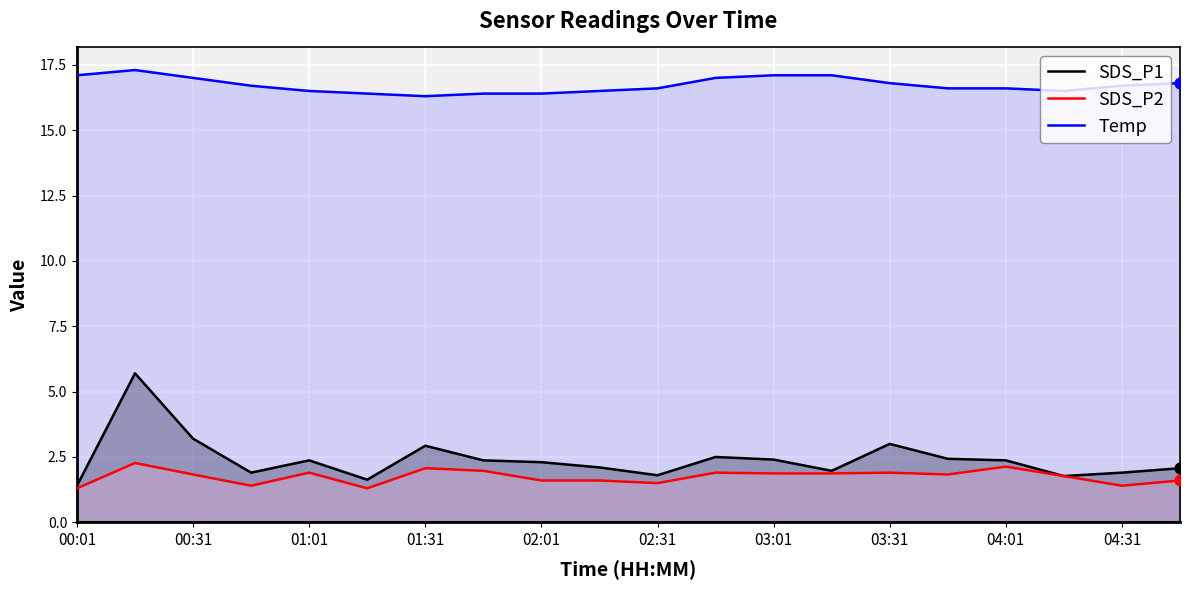

Which series contains the highest Y value?

Temp